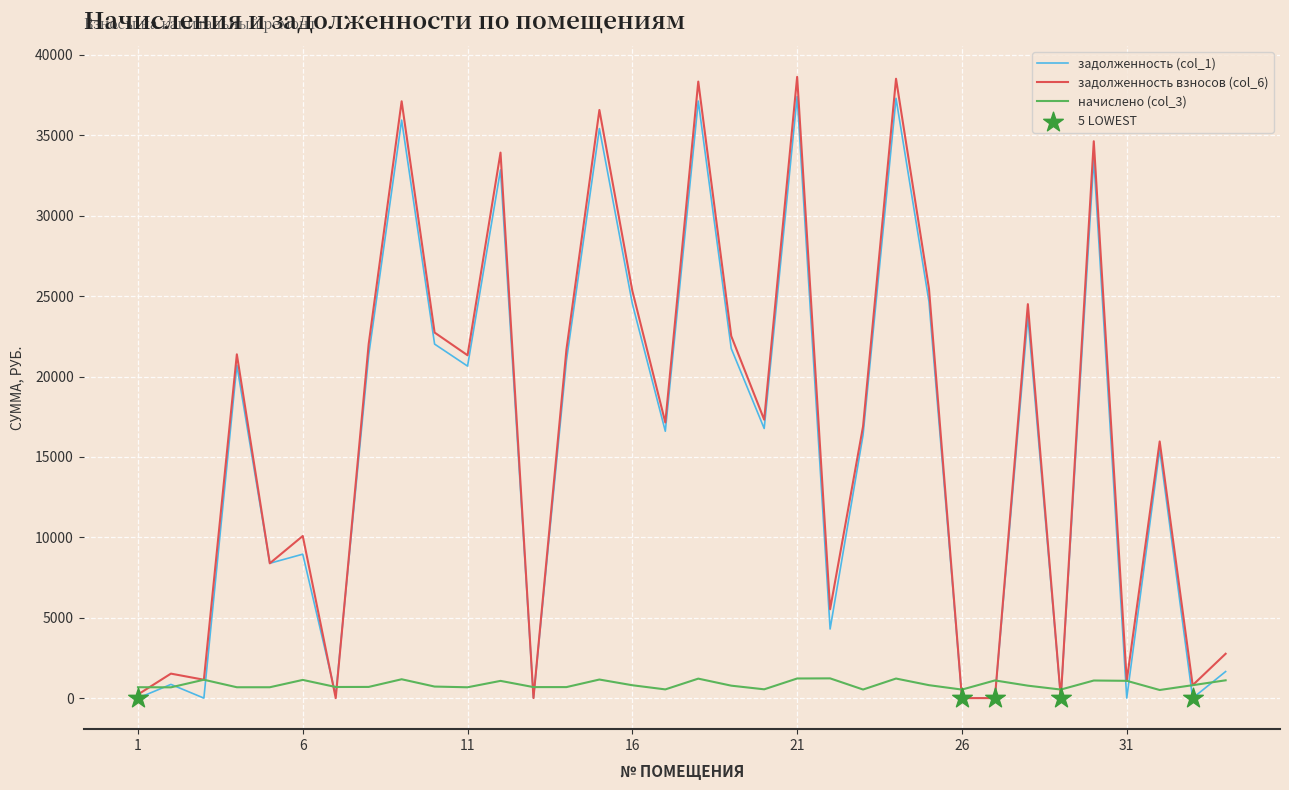

What is the highest value of the задолженность (col_1) series?

37415.5